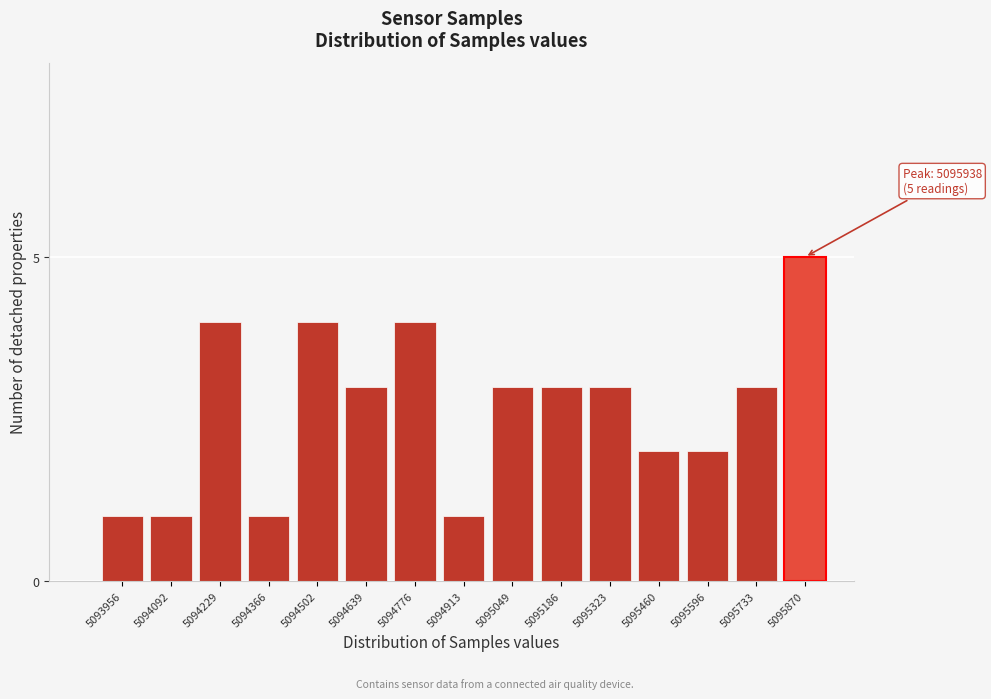

Reading left to right, what are all the values shown in this chart?

1	1	4	1	4	3	4	1	3	3	3	2	2	3	5